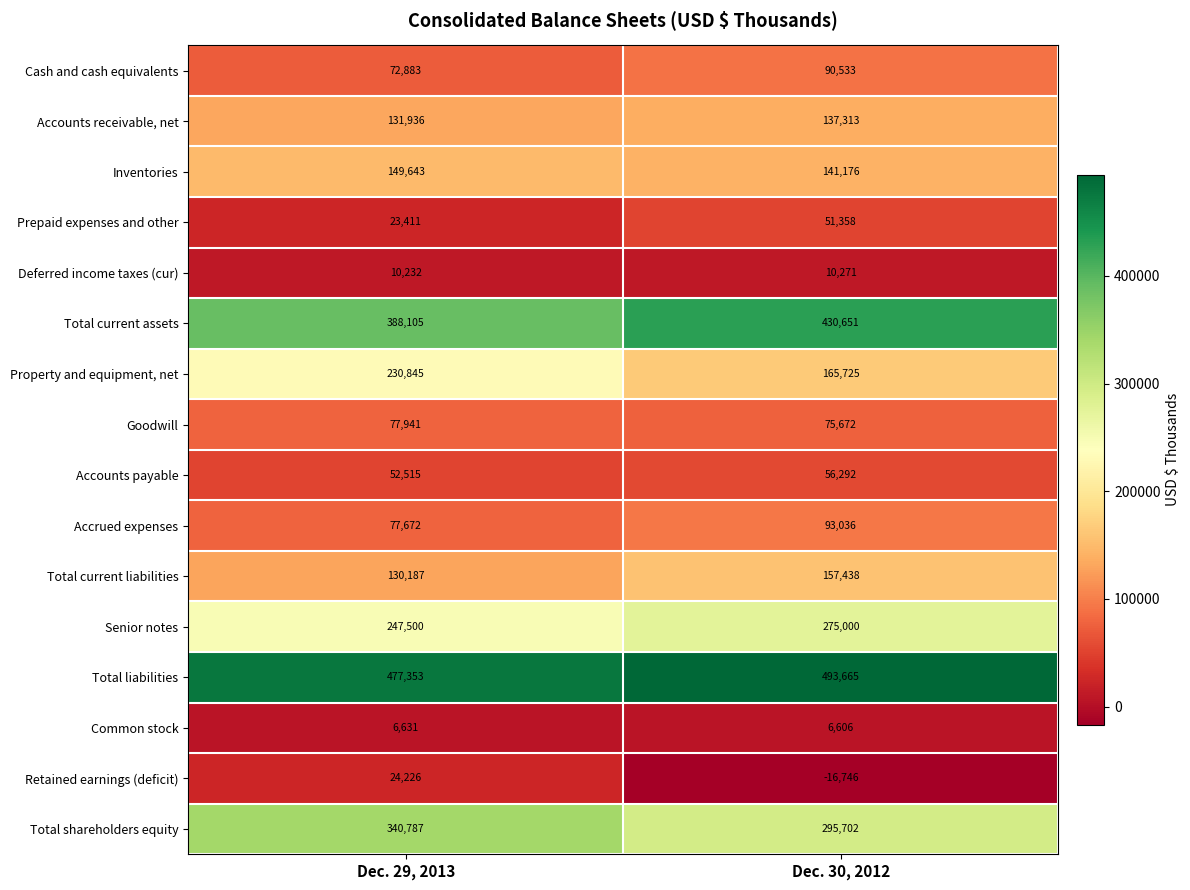

What is the difference between the highest and lowest values at Dec. 29, 2013?

470722